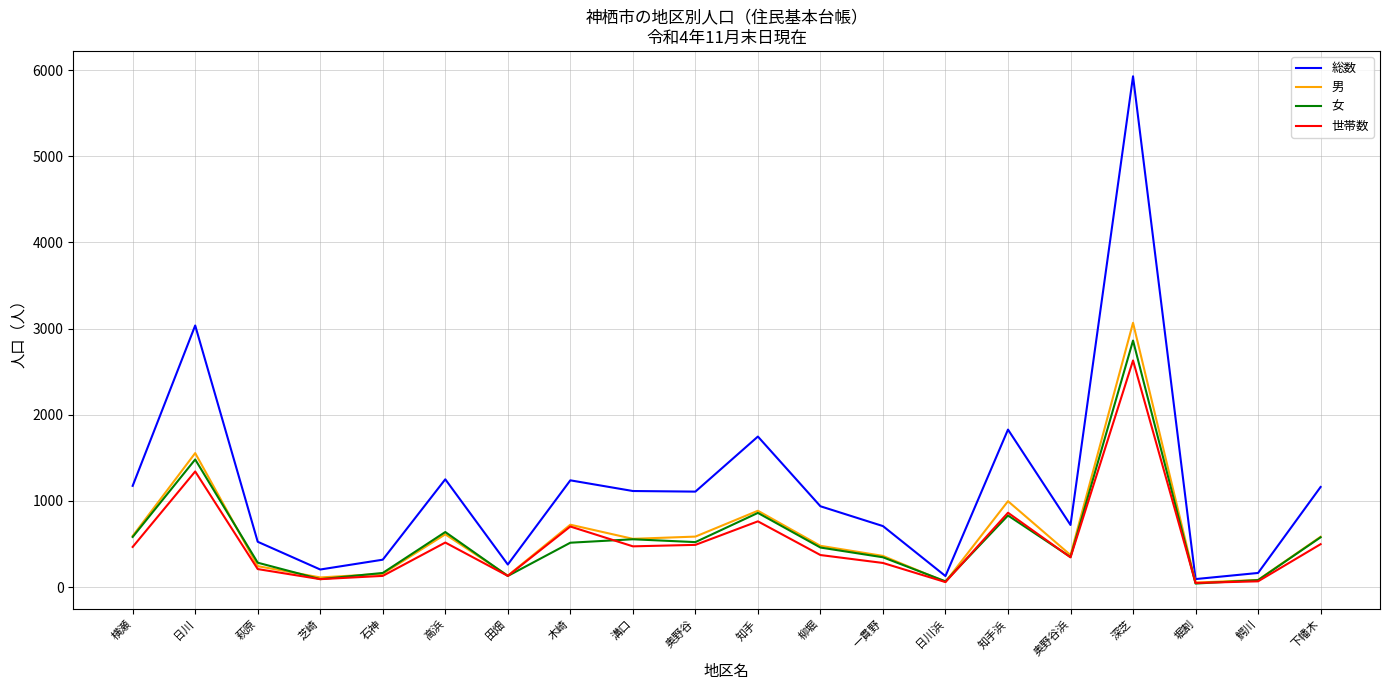

What position from the left is 木崎?

8